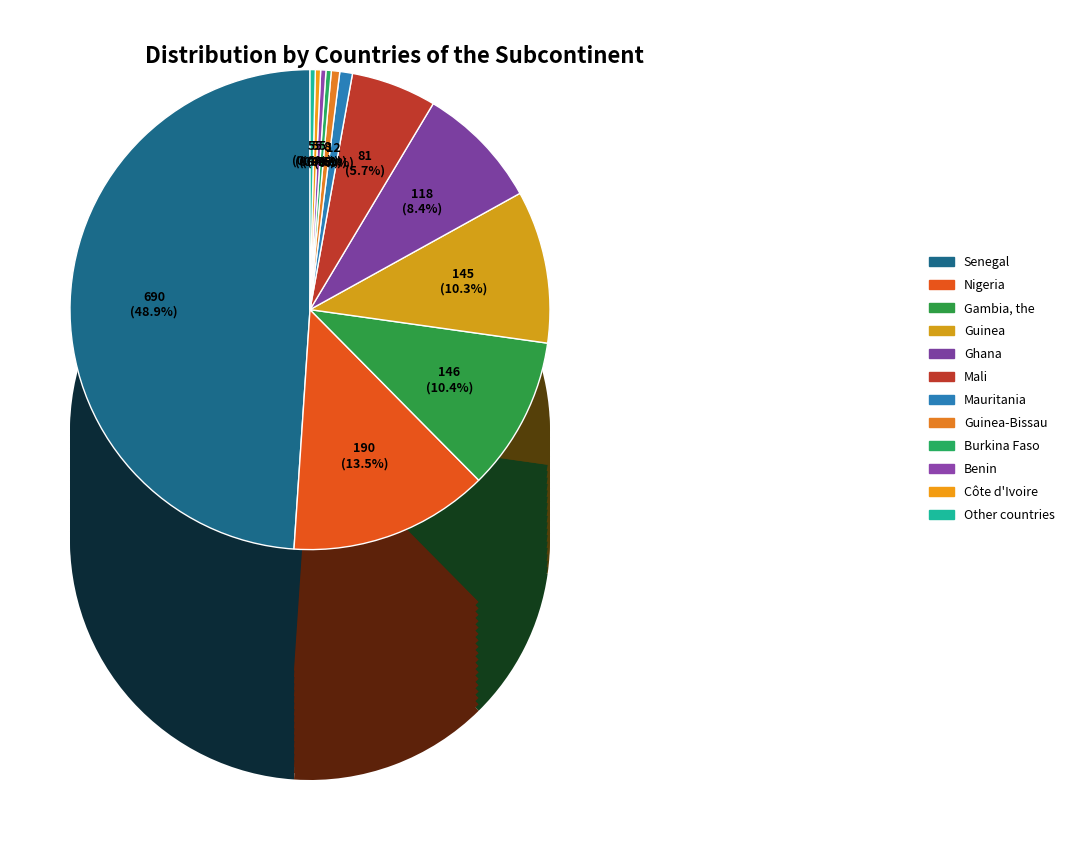

Is it true that Mali is 6% of the pie?

True